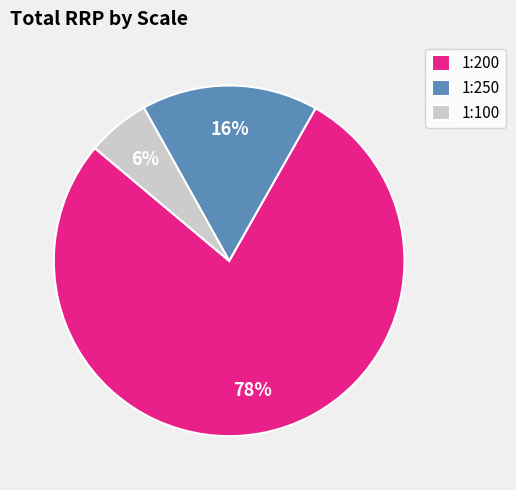

Between 1:200 and 1:250, which is larger?

1:200